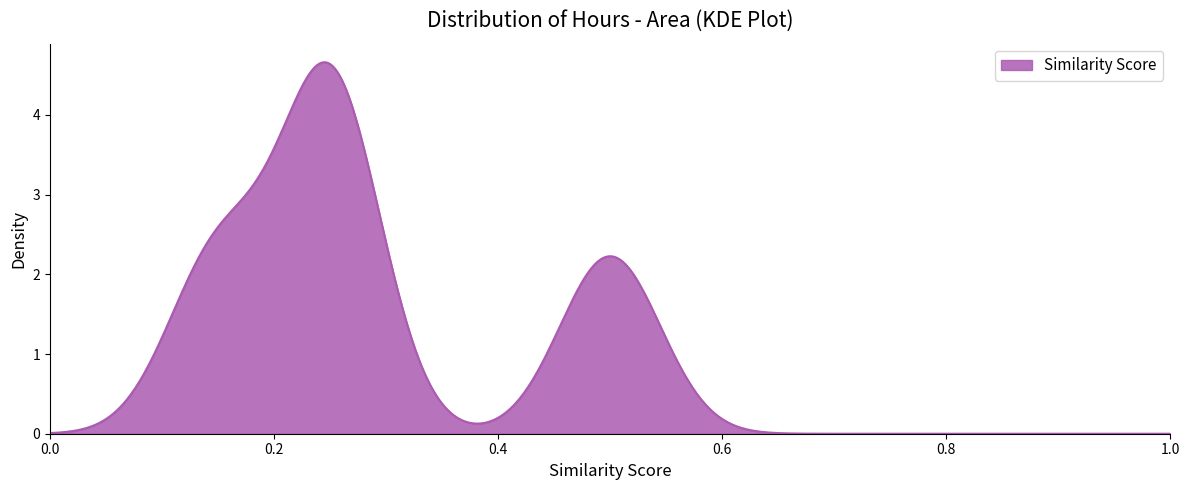

What is the maximum value shown in the chart?

4.7